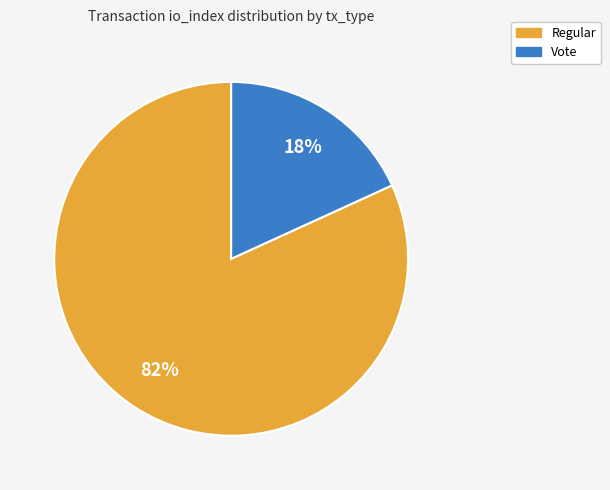

Do Vote and Regular together represent more than half of the pie?

Yes